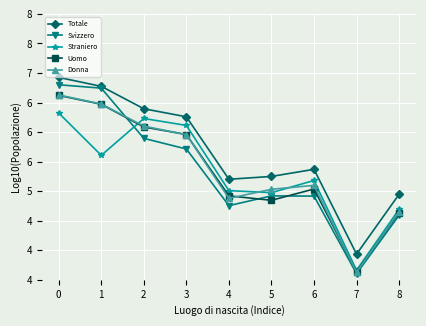

Is this an area chart (filled region under the line)?

No